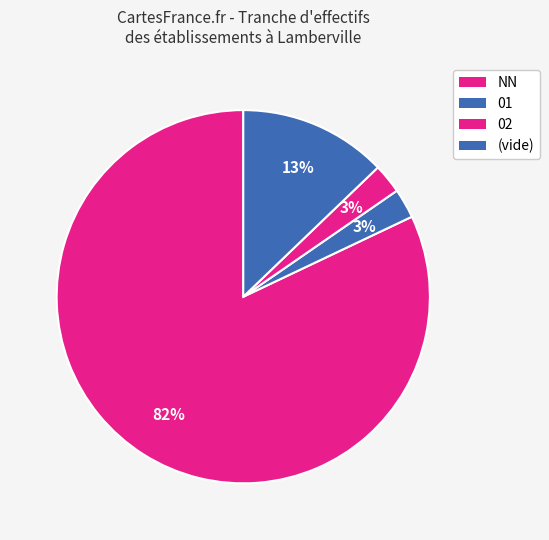

What is the smallest slice in the pie chart?

01